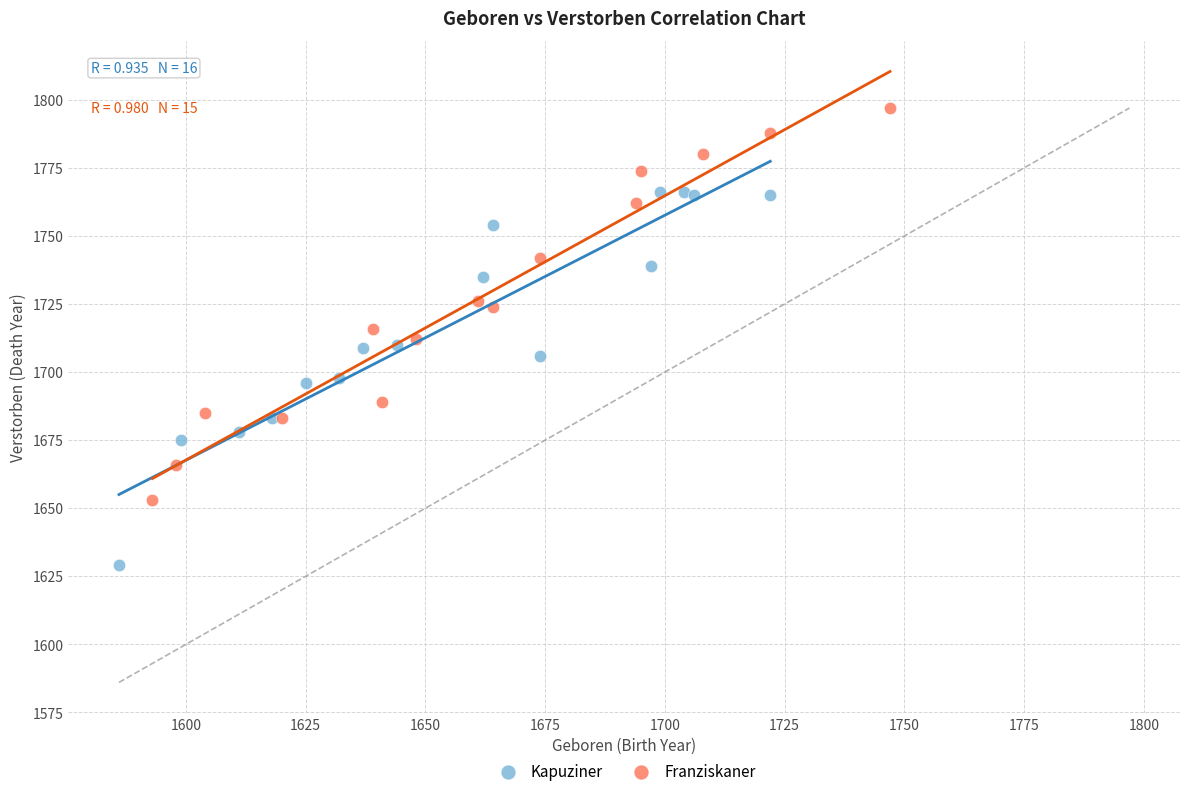

Which series reaches the maximum Y coordinate?

Franziskaner